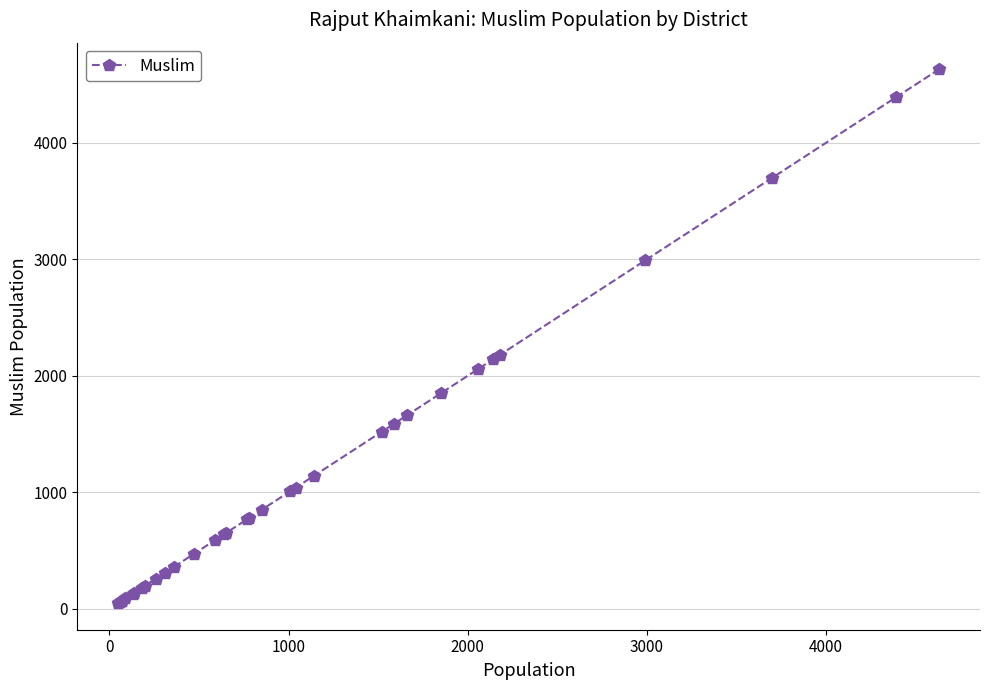

What is the average value?

1203